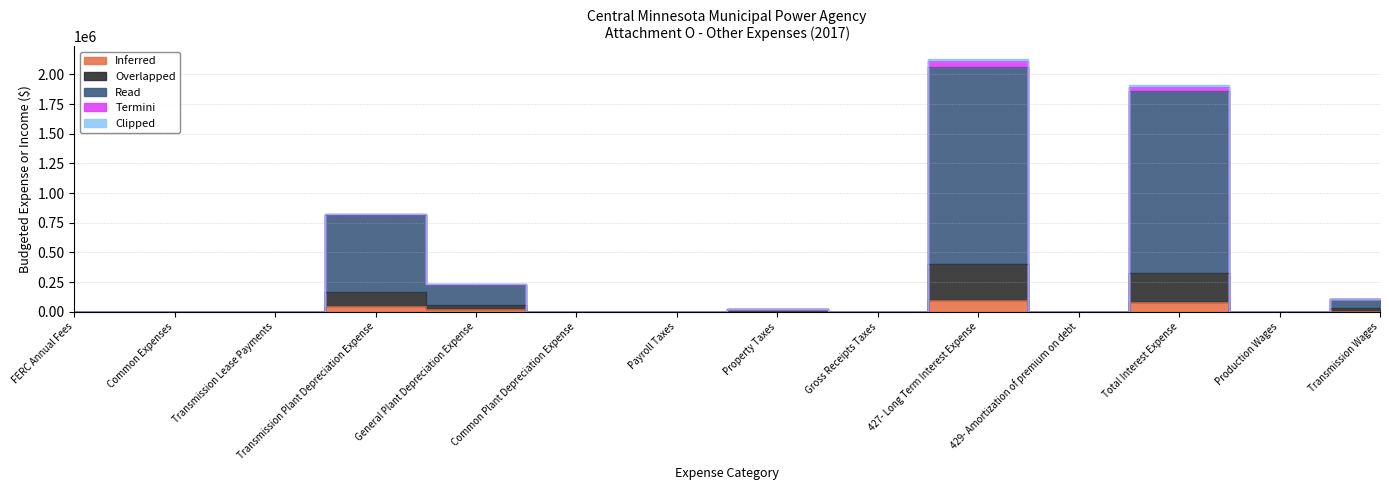

Where is the first local maximum for Read?

Transmission Plant Depreciation Expense